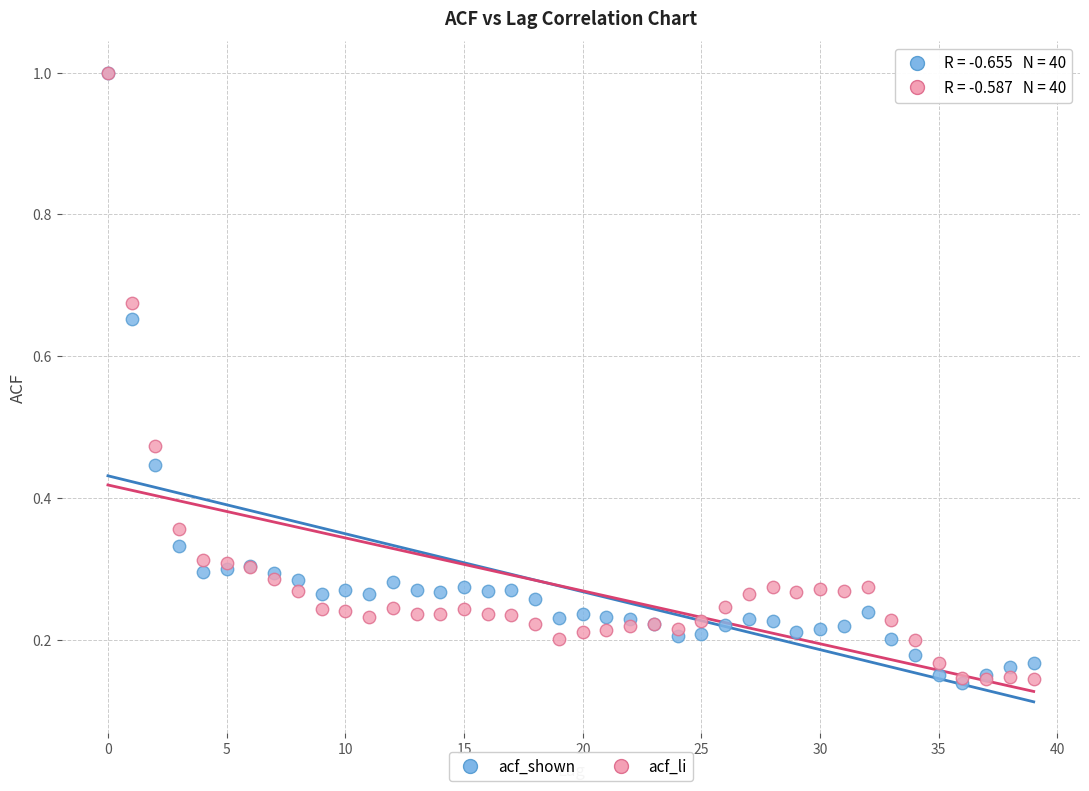

What are all the series names shown in the legend?

acf_shown, acf_li